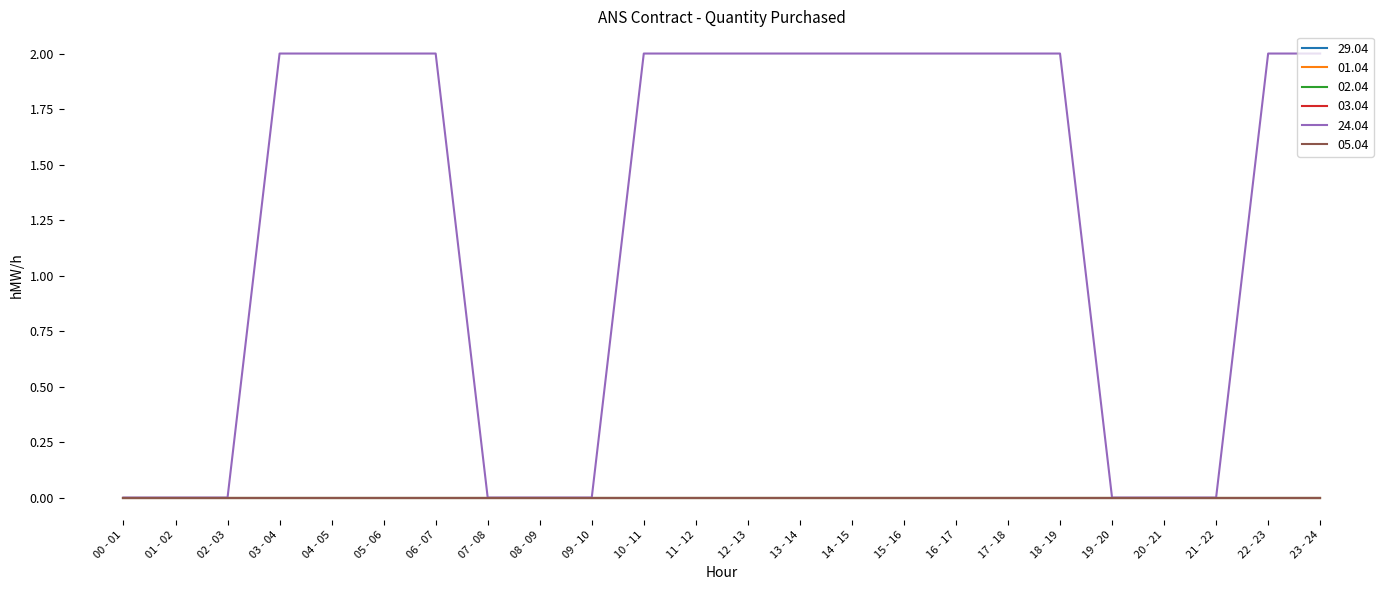

Which has a higher value, 07 - 08 or 02 - 03?

07 - 08